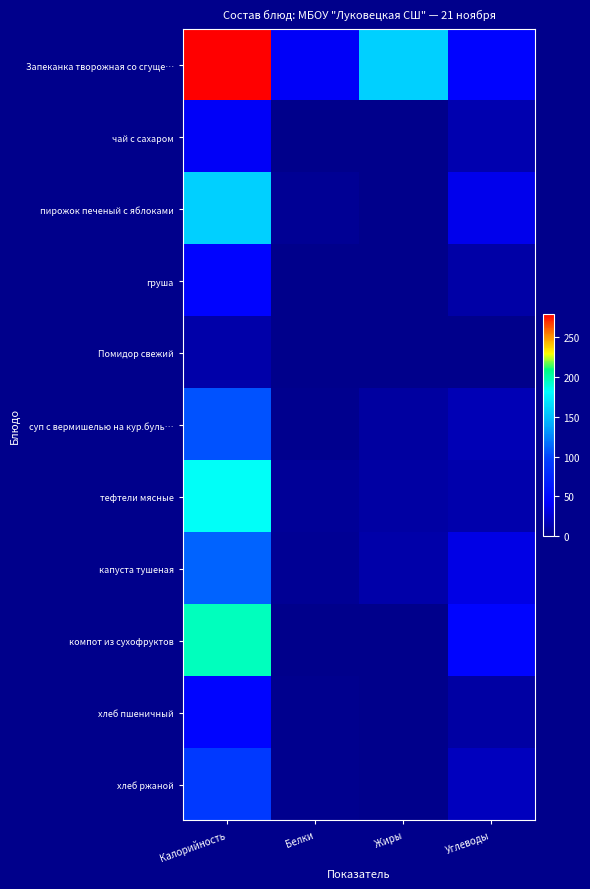

Reading right to left, what are all the values shown in this chart?

Запеканка творожная со сгуще…: Углеводы=45	Жиры=159	Белки=40	Калорийность=280
чай с сахаром: Углеводы=14	Жиры=0	Белки=0	Калорийность=40
пирожок печеный с яблоками: Углеводы=36	Жиры=1	Белки=4	Калорийность=159
груша: Углеводы=10	Жиры=0	Белки=0	Калорийность=45
Помидор свежий: Углеводы=1	Жиры=0	Белки=0	Калорийность=11
суп с вермишелью на кур.буль…: Углеводы=16	Жиры=8	Белки=2	Калорийность=106
тефтели мясные: Углеводы=13	Жиры=9	Белки=5	Калорийность=183
капуста тушеная: Углеводы=33	Жиры=12	Белки=4	Калорийность=112
компот из сухофруктов: Углеводы=47	Жиры=0	Белки=1	Калорийность=196
хлеб пшеничный: Углеводы=9	Жиры=0	Белки=2	Калорийность=46
хлеб ржаной: Углеводы=19	Жиры=0	Белки=2	Калорийность=92